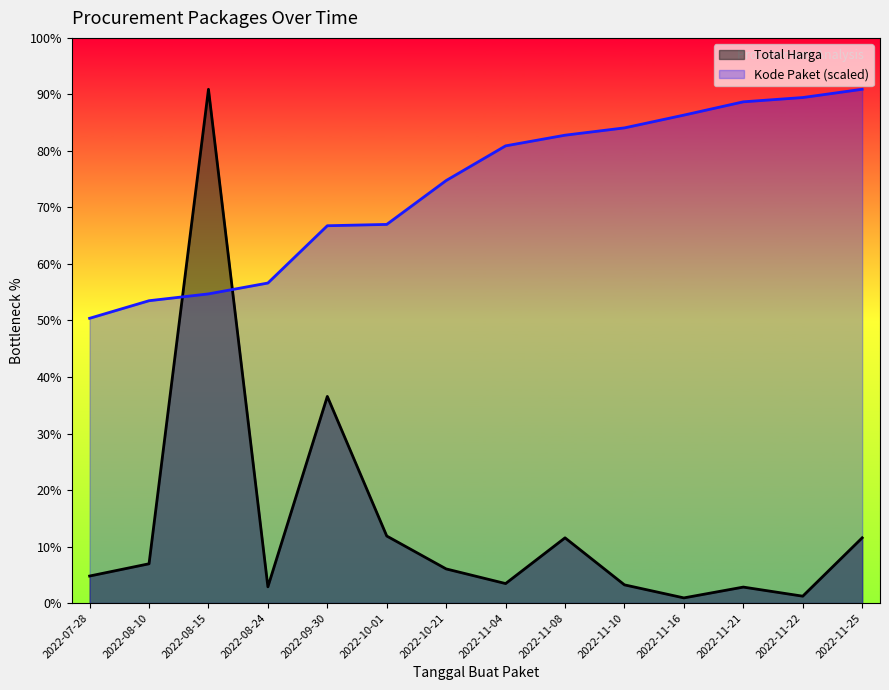

The value of Total Harga at 2022-08-10 is 49903776.5. True or false?

False